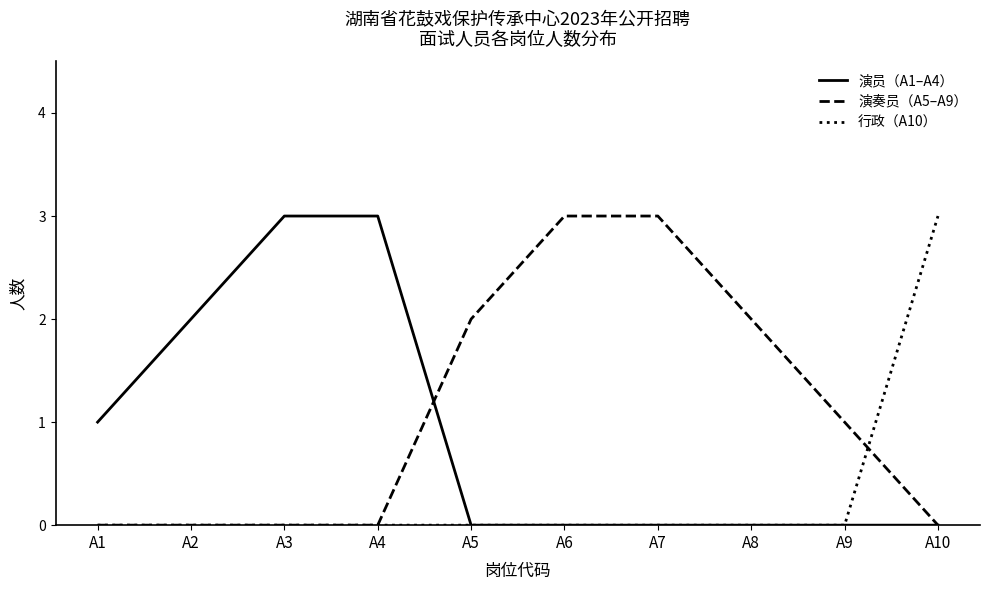

The value of 行政（A10） at A8 is 2. True or false?

False